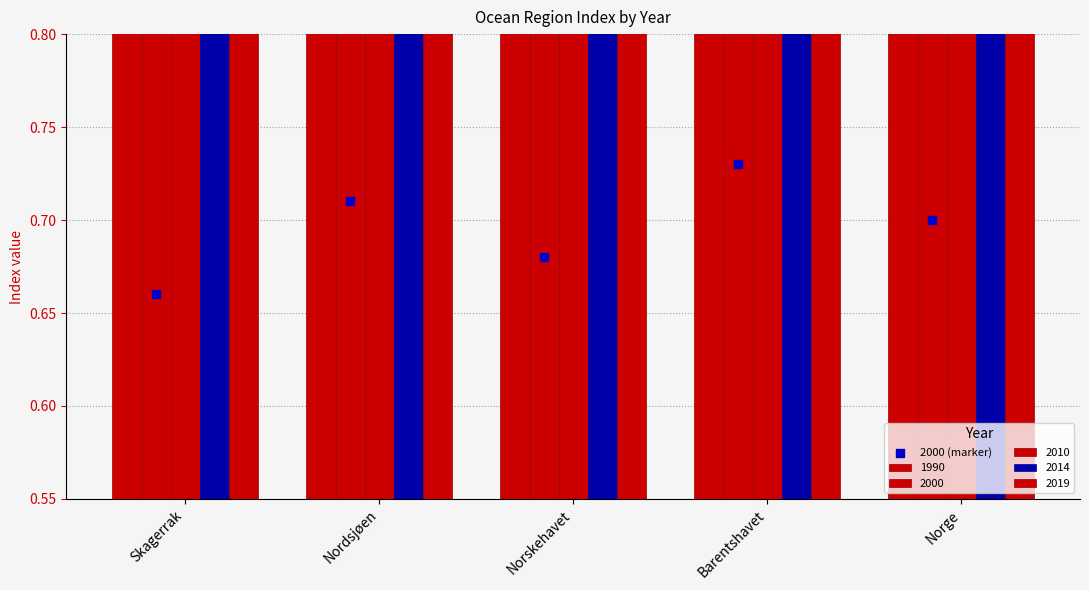

Which has a higher value, Skagerrak or Norskehavet?

Norskehavet